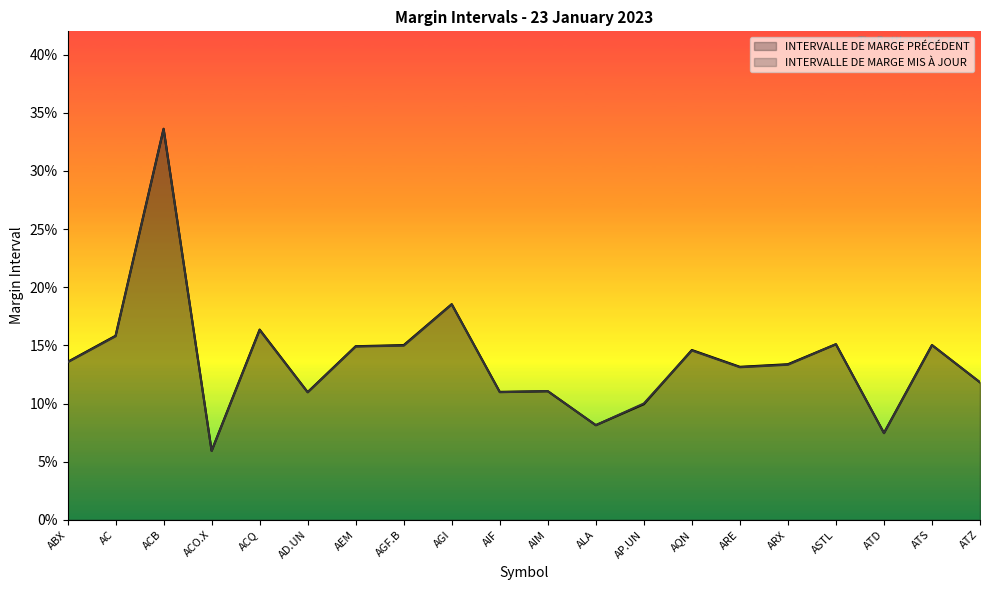

Which series changed the most between ACQ and AQN?

INTERVALLE DE MARGE PRÉCÉDENT